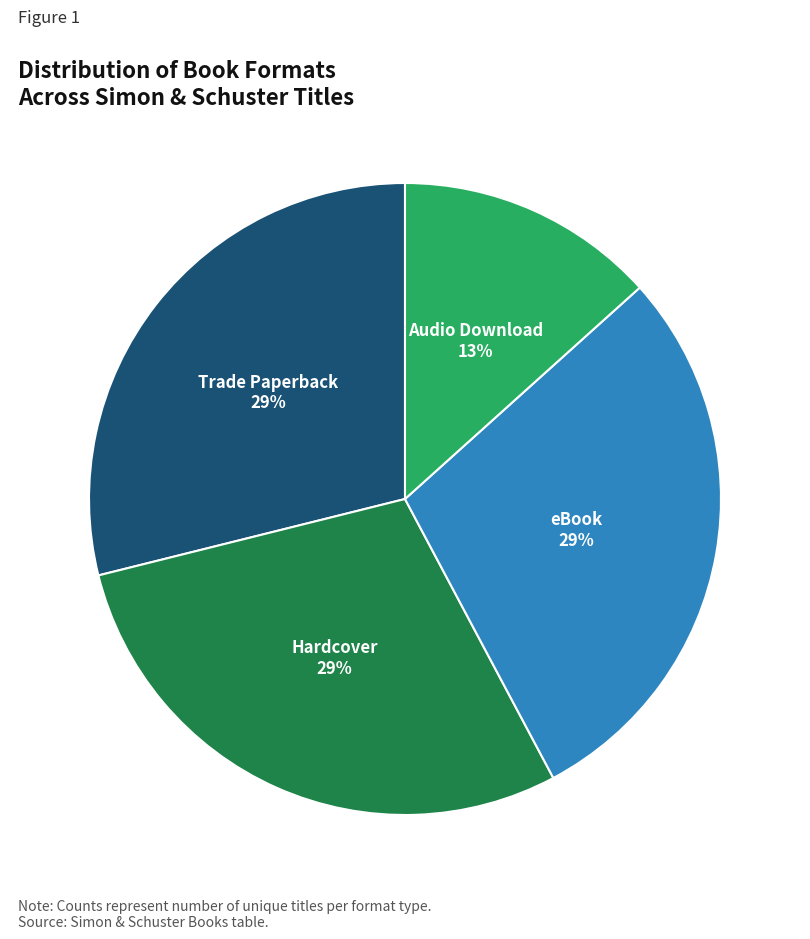

Do Audio Download and Trade Paperback together represent more than half of the pie?

No